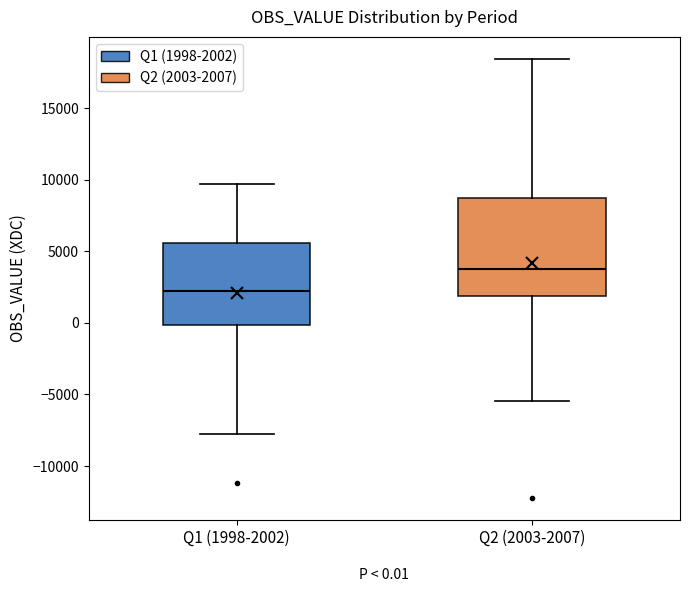

Which box's median line is the lowest?

Q1 (1998-2002)